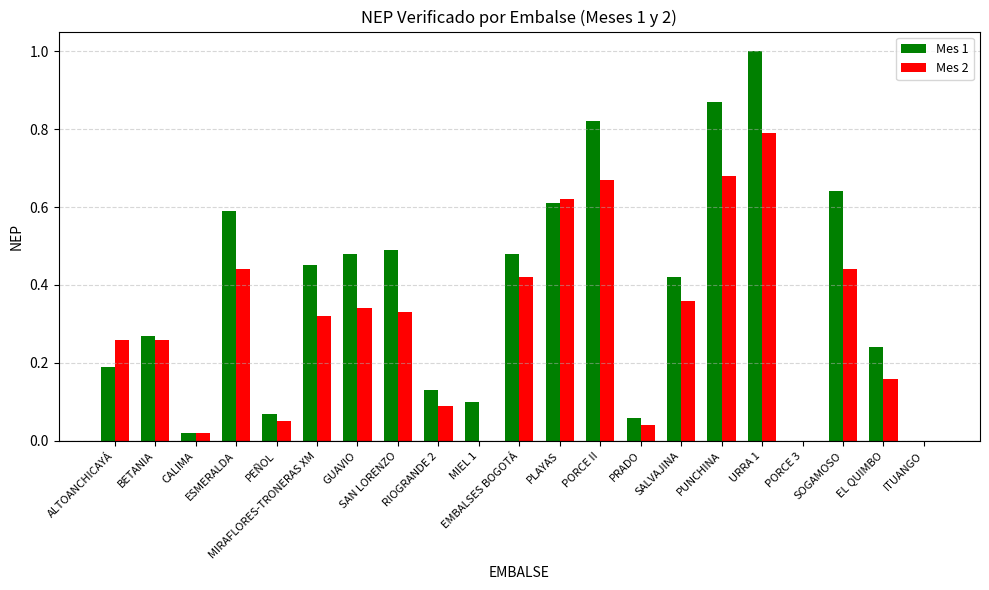

Are the bars grouped side by side (vs. stacked)?

Yes